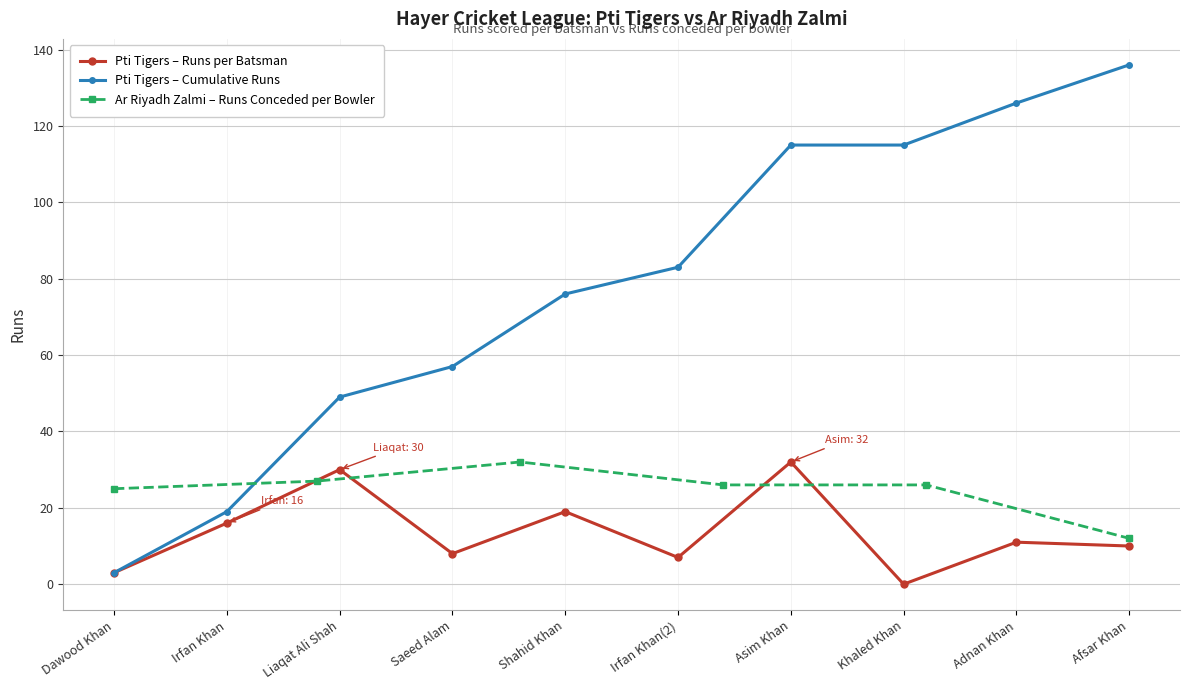

At which label is the value closest to 16?

Irfan Khan